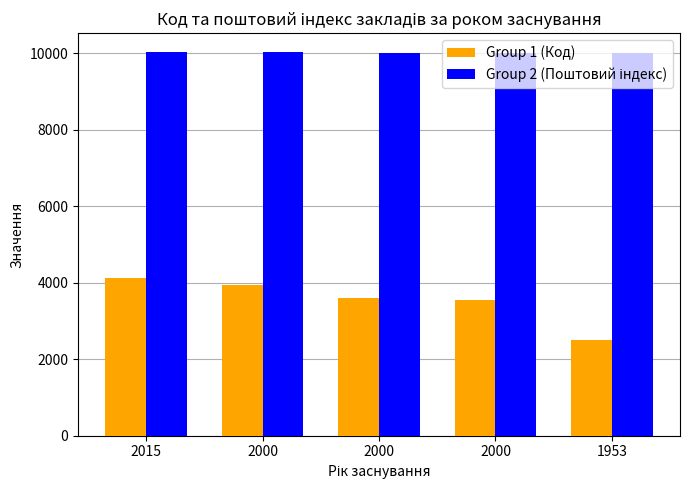

Is it true that Group 1 (Код) equals 2500 at 1953?

True